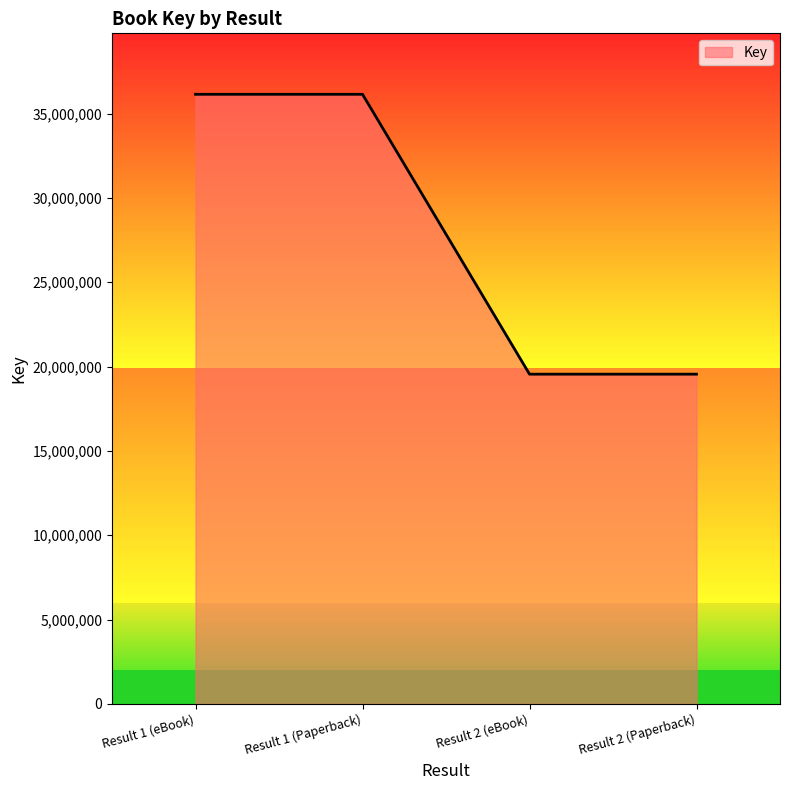

The value at Result 2 (Paperback) is 19549555. True or false?

True